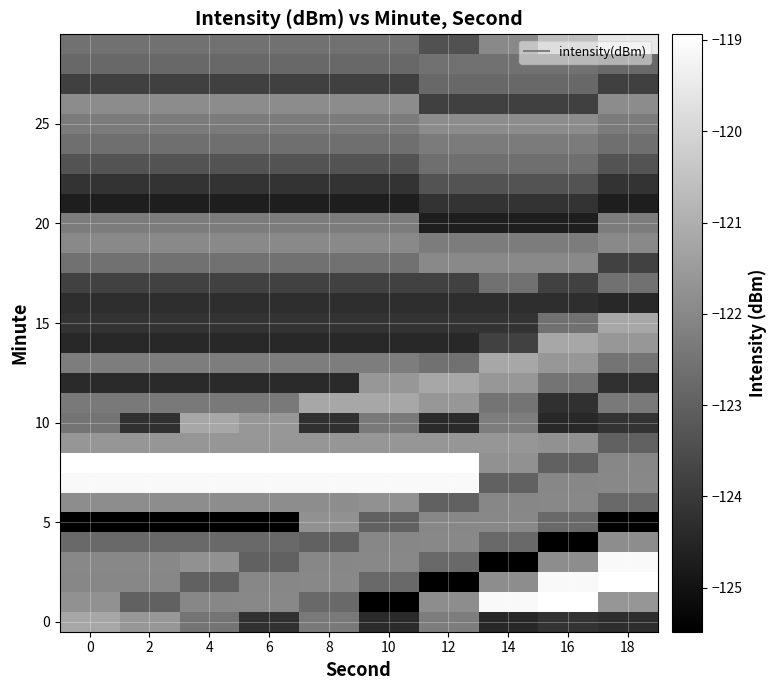

At which category is the sum across all series the highest?

18